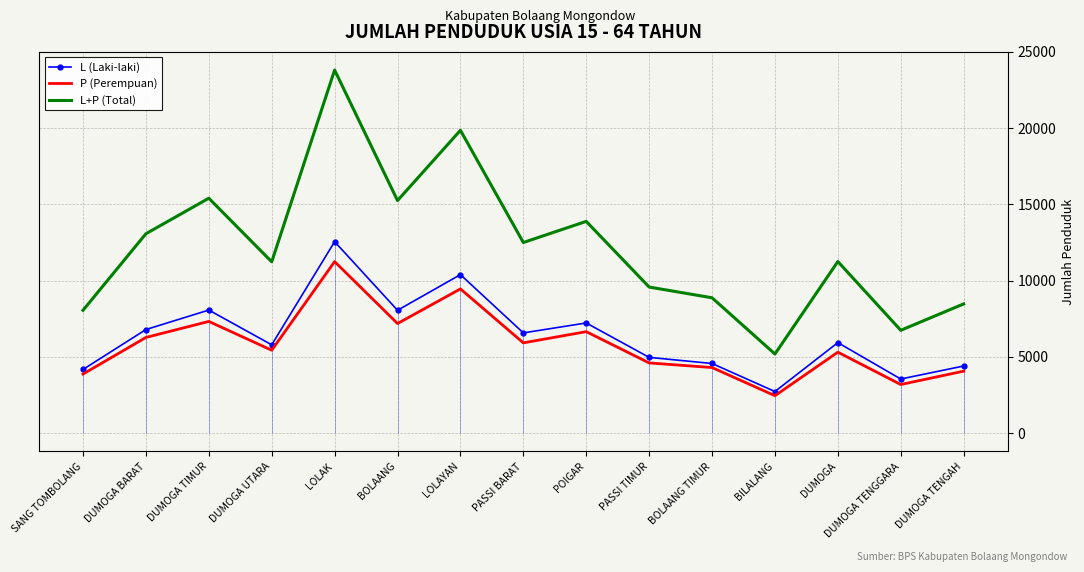

What is the spread (max minus min) of values at PASSI BARAT?

6579